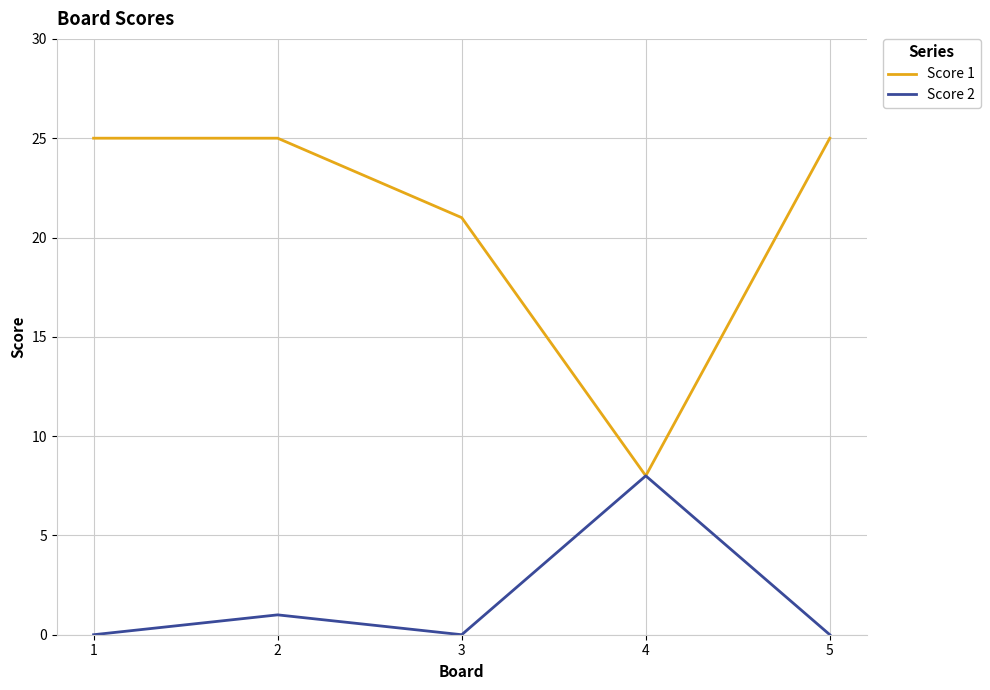

How many lines are shown in the chart?

2